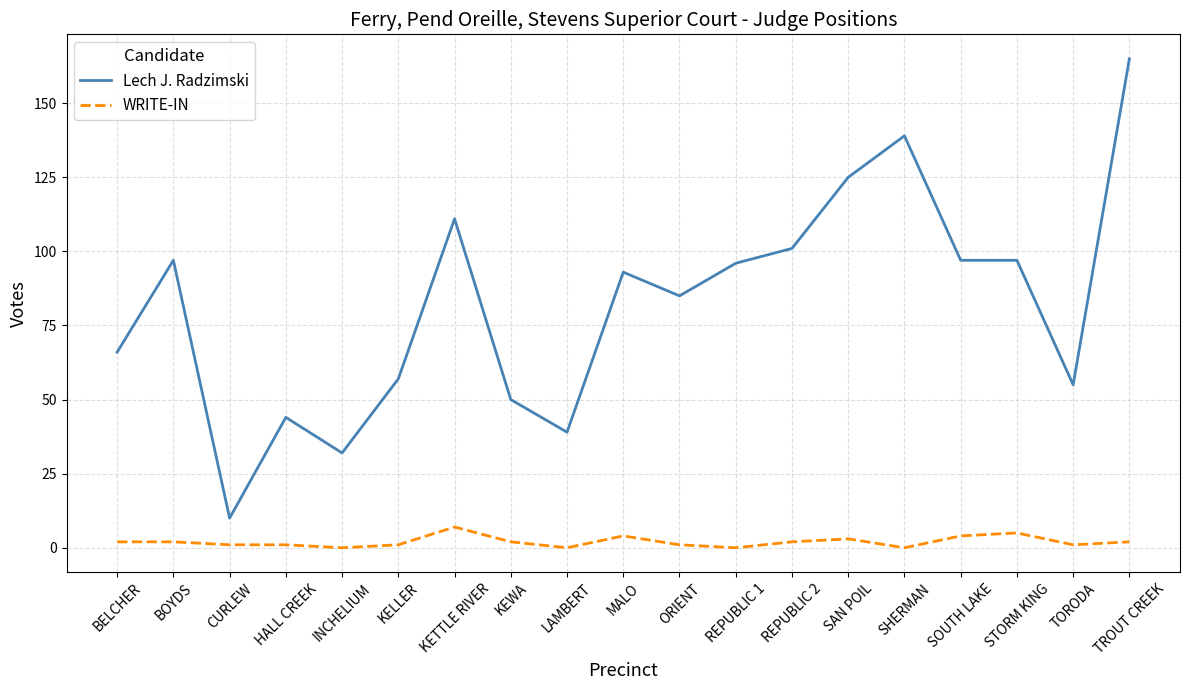

Reading left to right, extract all data points from this chart.

Lech J. Radzimski: BELCHER=66	BOYDS=97	CURLEW=10	HALL CREEK=44	INCHELIUM=32	KELLER=57	KETTLE RIVER=111	KEWA=50	LAMBERT=39	MALO=93	ORIENT=85	REPUBLIC 1=96	REPUBLIC 2=101	SAN POIL=125	SHERMAN=139	SOUTH LAKE=97	STORM KING=97	TORODA=55	TROUT CREEK=165
WRITE-IN: BELCHER=2	BOYDS=2	CURLEW=1	HALL CREEK=1	INCHELIUM=0	KELLER=1	KETTLE RIVER=7	KEWA=2	LAMBERT=0	MALO=4	ORIENT=1	REPUBLIC 1=0	REPUBLIC 2=2	SAN POIL=3	SHERMAN=0	SOUTH LAKE=4	STORM KING=5	TORODA=1	TROUT CREEK=2